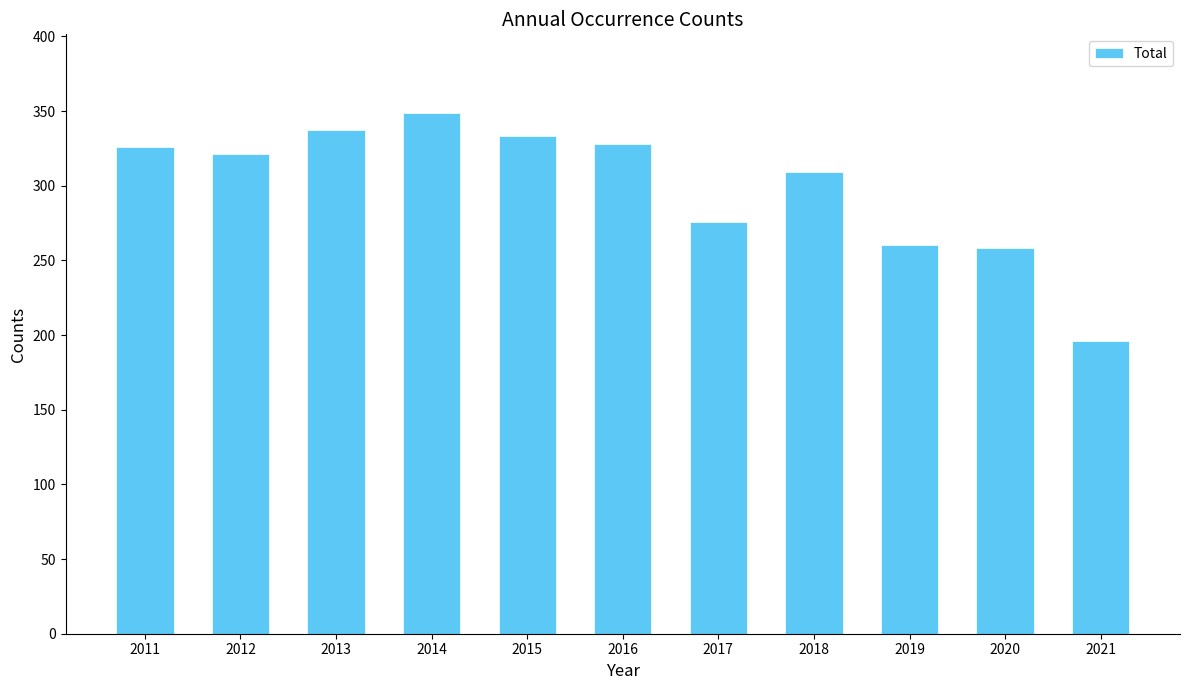

True or false: the data shows 337 at 2013.

True